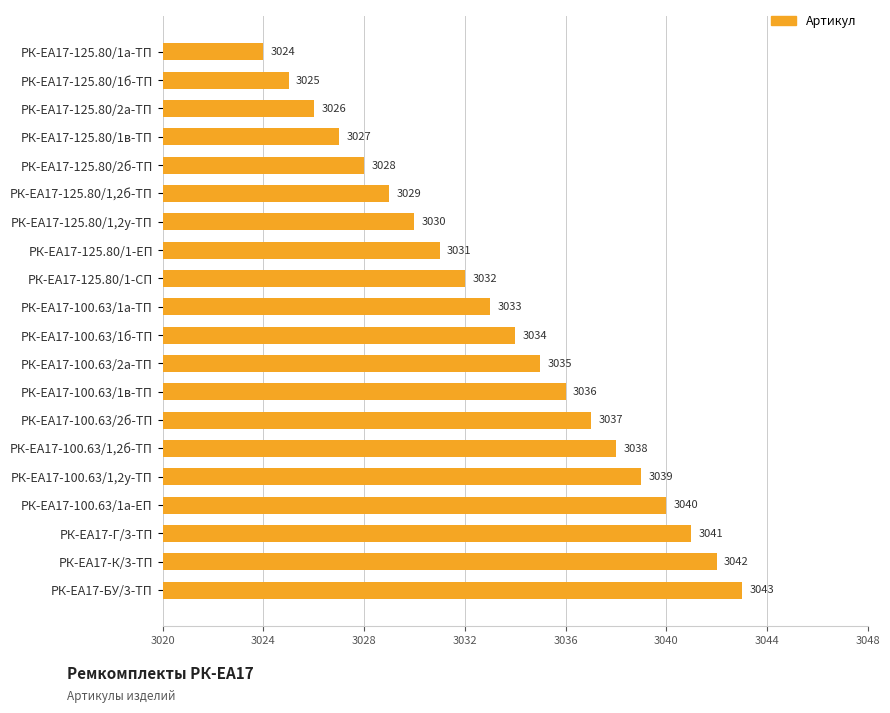

Count the number of data series in this chart.

1